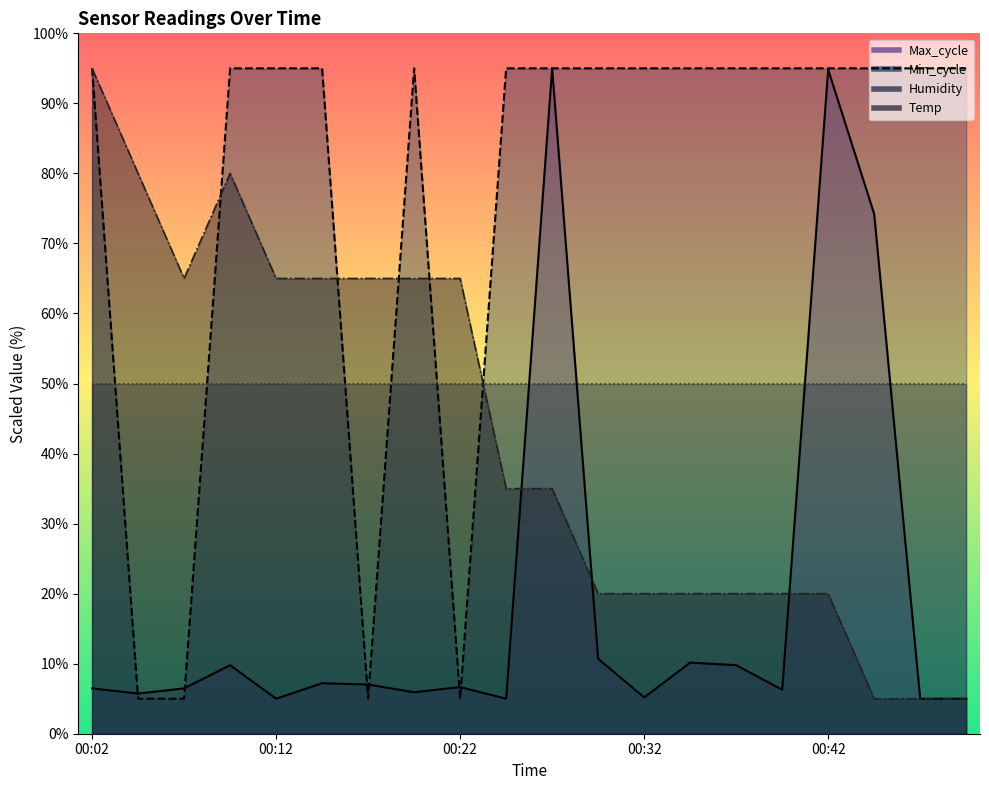

What is the value of the Temp point at the 17th from the left?

20.0